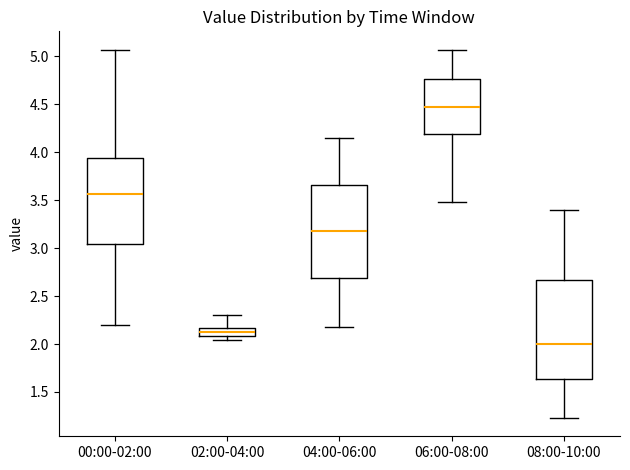

Which box's median line is the lowest?

08:00-10:00